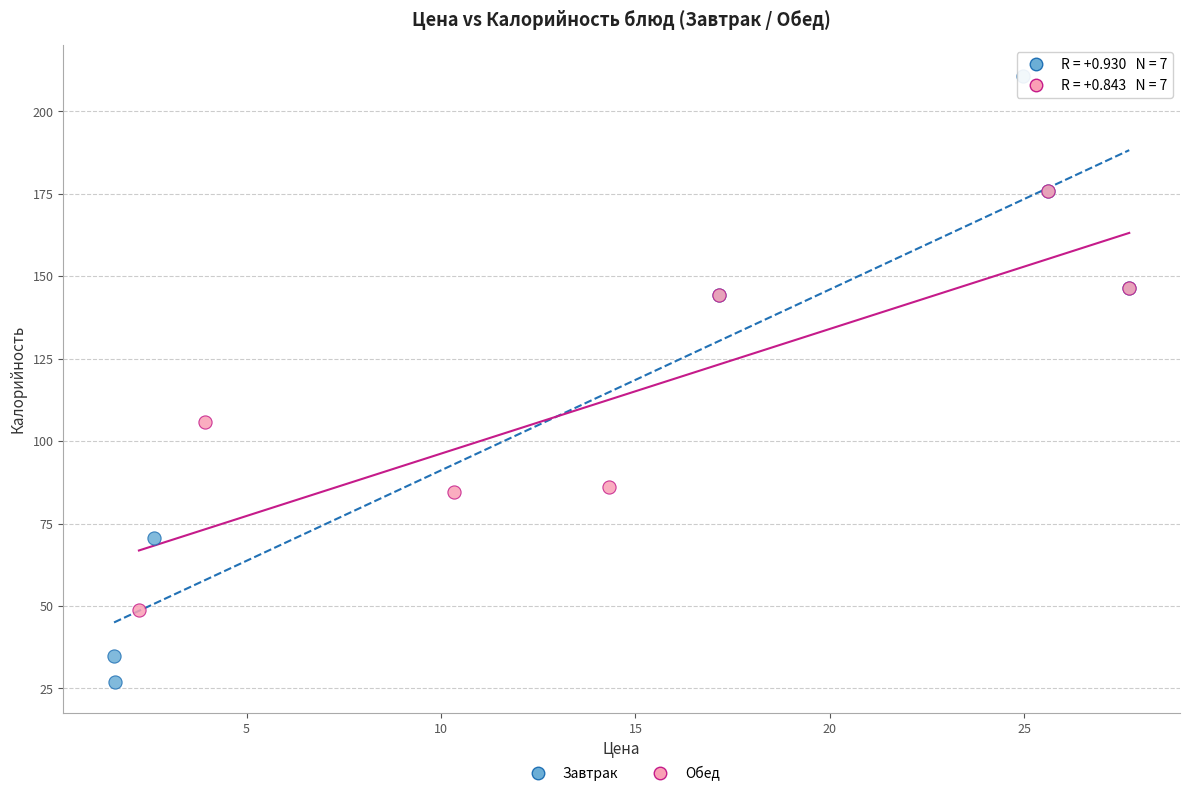

Which series has the widest spread of Y values?

Завтрак